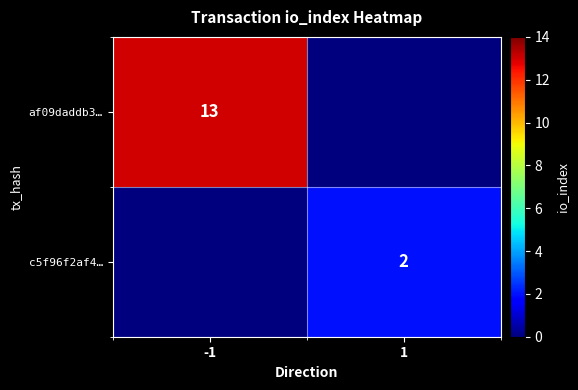

True or false: af09daddb3… has a value of 3 at -1.

False